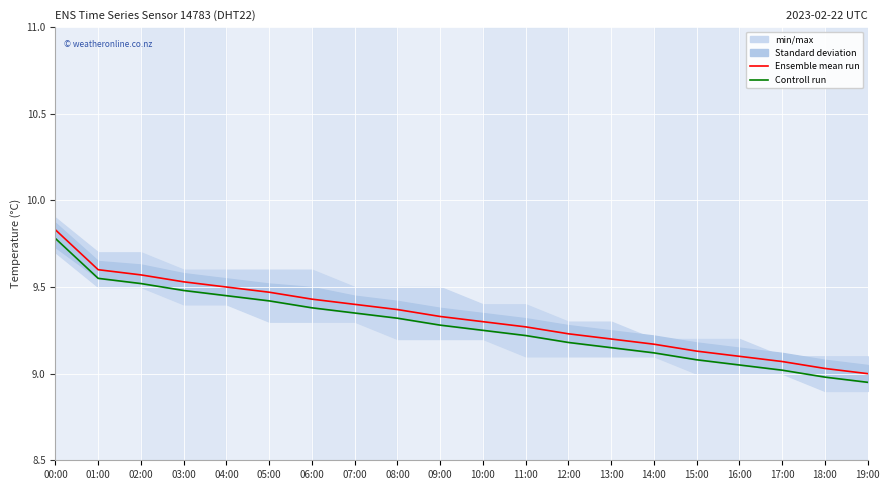

What is the sum of all Ensemble mean run values?

186.5